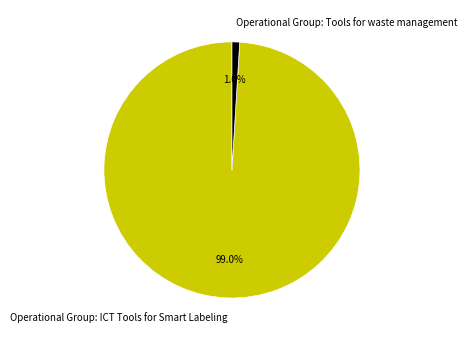

Which slice is the largest?

Operational Group: ICT Tools for Smart Labeling